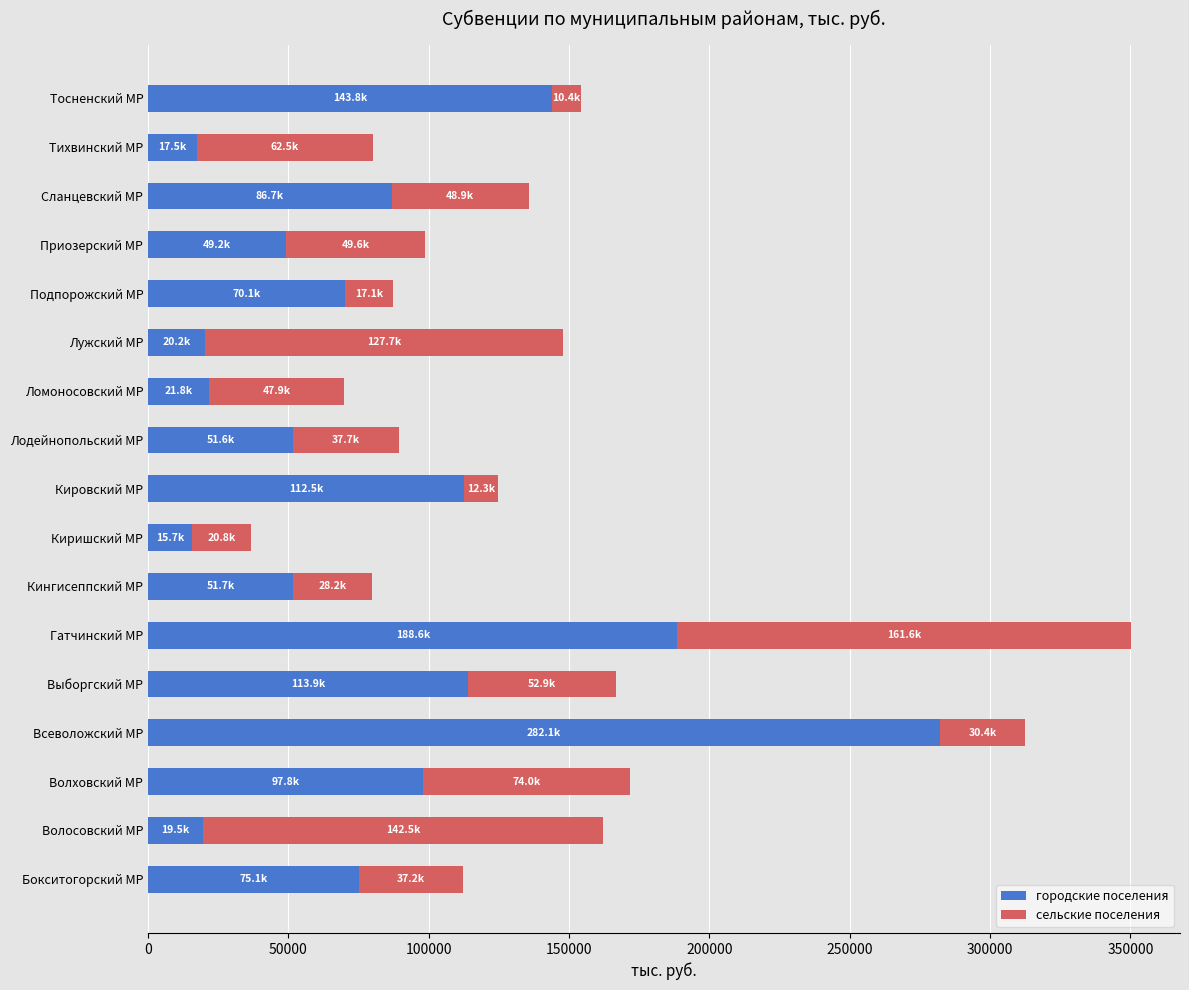

What is the difference between the городские поселения values at Кингисеппский МР and Гатчинский МР?

136951.6